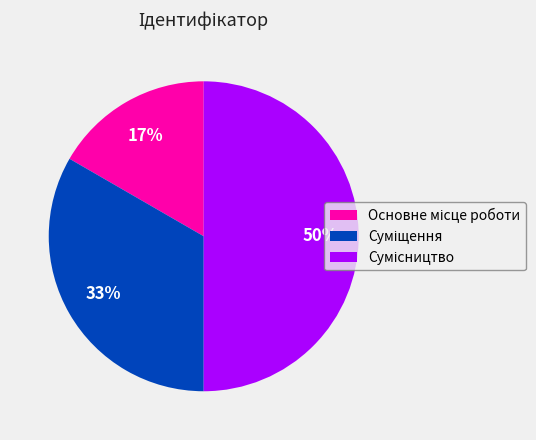

To the nearest percent, what is the average slice percentage?

33%